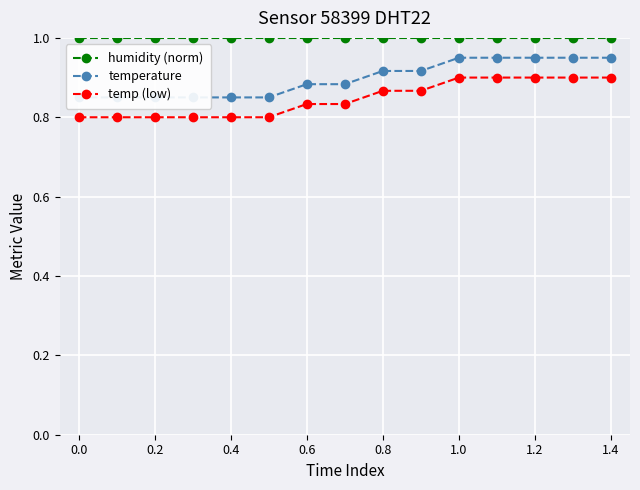

True or false: humidity (norm) and temp (low) cross at least once.

False